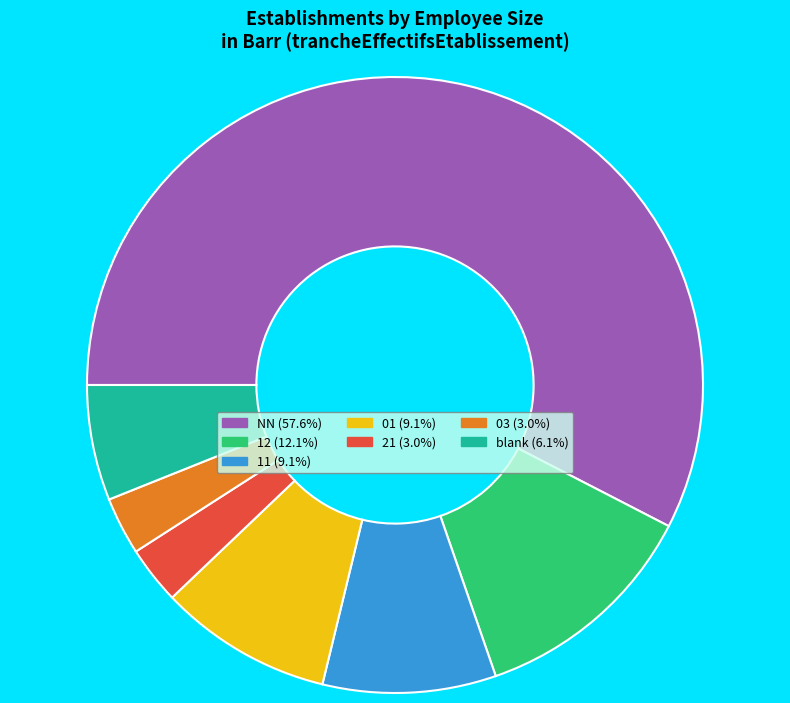

Is the sum of 01 (9.1%) and 21 (3.0%) greater than half?

No